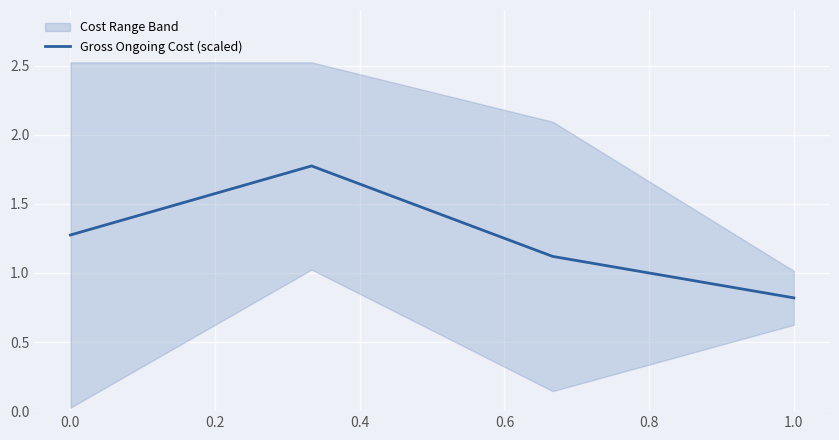

What is the value of the 1st point from the left?

1.3